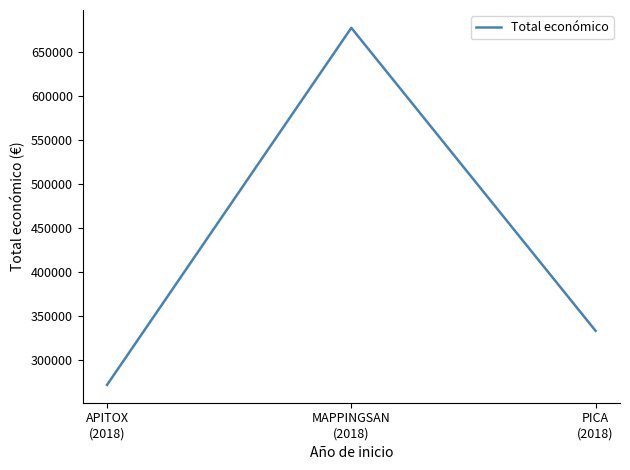

What is the change in value from APITOX
(2018) to PICA
(2018)?

+61449